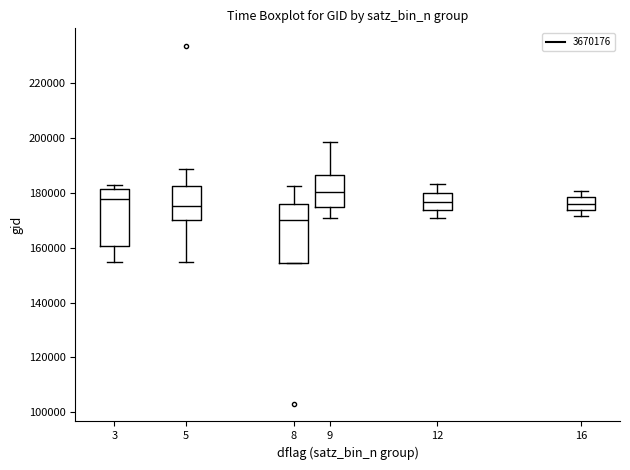

Reading left to right, transcribe this box plot: for each box, give where its median line is, the range the box spans, and where its two whiskers end, as read against the y-axis. The values are not printed on the chart, so give them approximately, as read against the axis.

3: median 178000, box 160000 to 182000, whiskers 154000 to 182000 (just above the box's upper edge)
5: median 176000, box 170000 to 182000, whiskers 154000 to 188000
8: median 170000, box 154000 to 176000, whiskers 154000 to 182000
9: median 180000, box 174000 to 186000, whiskers 170000 to 198000
12: median 176000, box 174000 to 180000, whiskers 170000 to 184000
16: median 176000, box 174000 to 178000, whiskers 172000 to 180000